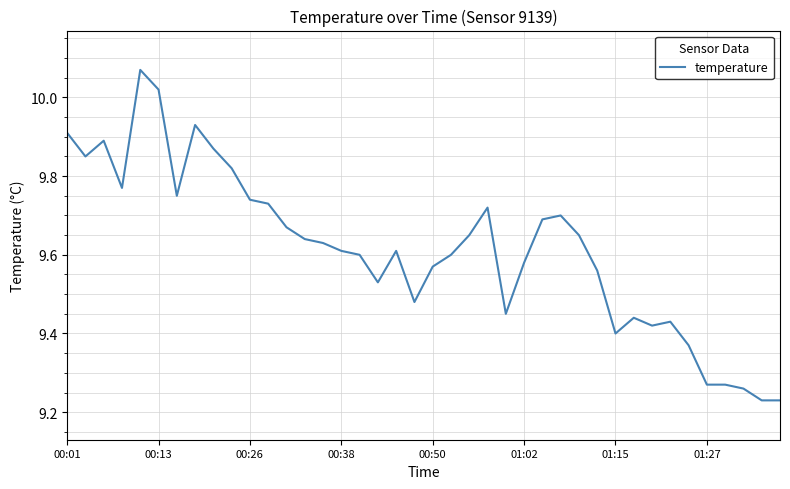

Is this an area chart (filled region under the line)?

No